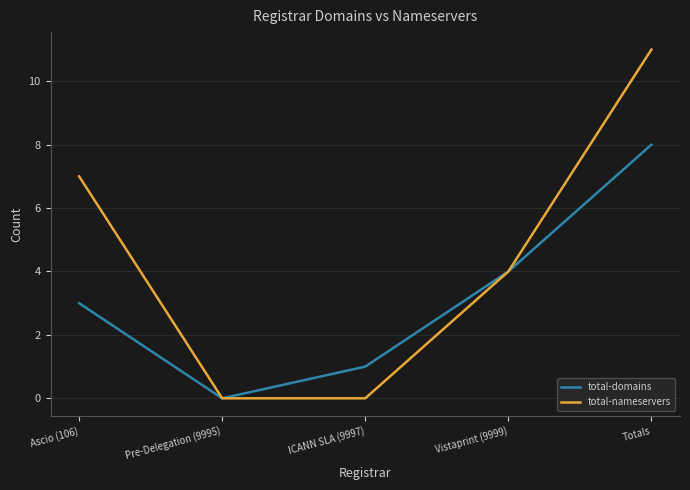

What is the difference between the second highest and minimum values in the total-domains series?

4